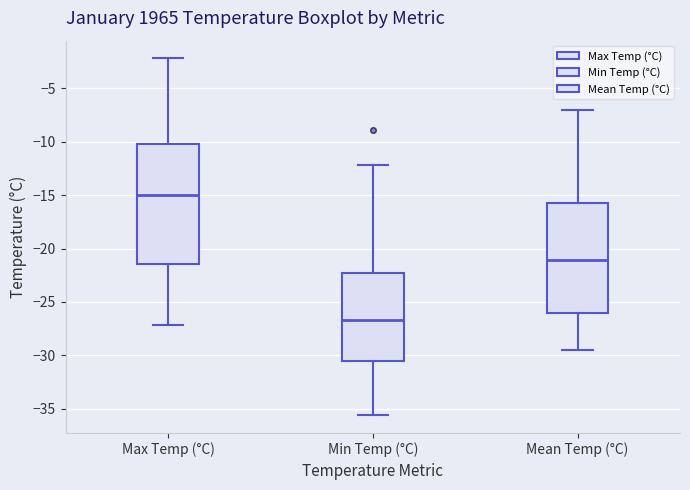

Reading left to right, transcribe this box plot: for each box, give where its median line is, the range the box spans, and where its two whiskers end, as read against the y-axis. The values are not printed on the chart, so give them approximately, as read against the axis.

Max Temp (°C): median -15.0, box -21.5 to -10.0, whiskers -27.0 to -2.0
Min Temp (°C): median -26.5, box -30.5 to -22.0, whiskers -35.5 to -12.0
Mean Temp (°C): median -21.0, box -26.0 to -15.5, whiskers -29.5 to -7.0